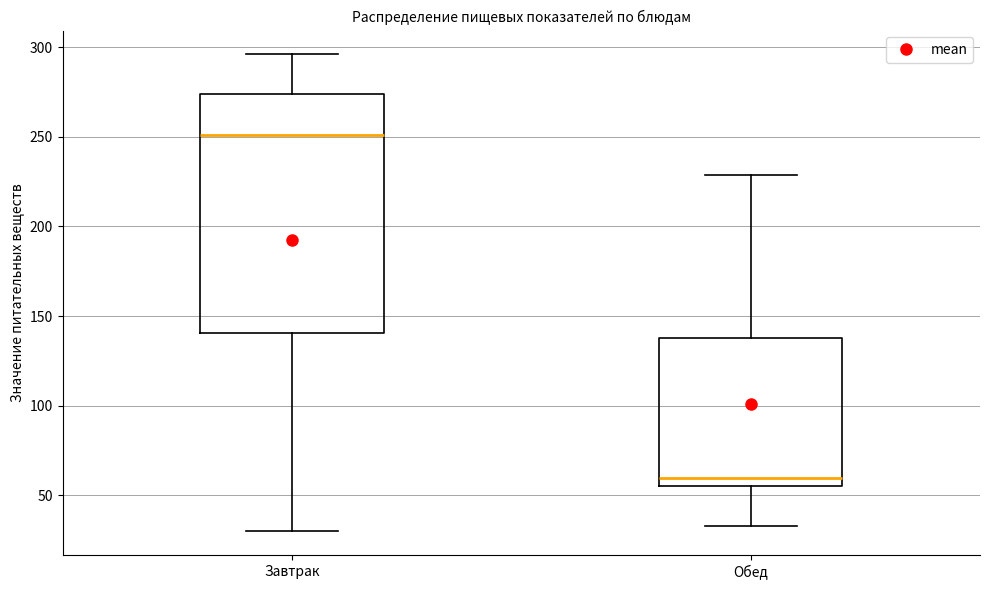

Reading left to right, read every box against the y-axis: the position of its median line, the range the box covers, and the ends of its whiskers. The values are not printed on the chart, so give them approximately, as read against the axis.

Завтрак: median 250, box 140 to 275, whiskers 30 to 295
Обед: median 60, box 55 to 135, whiskers 35 to 230